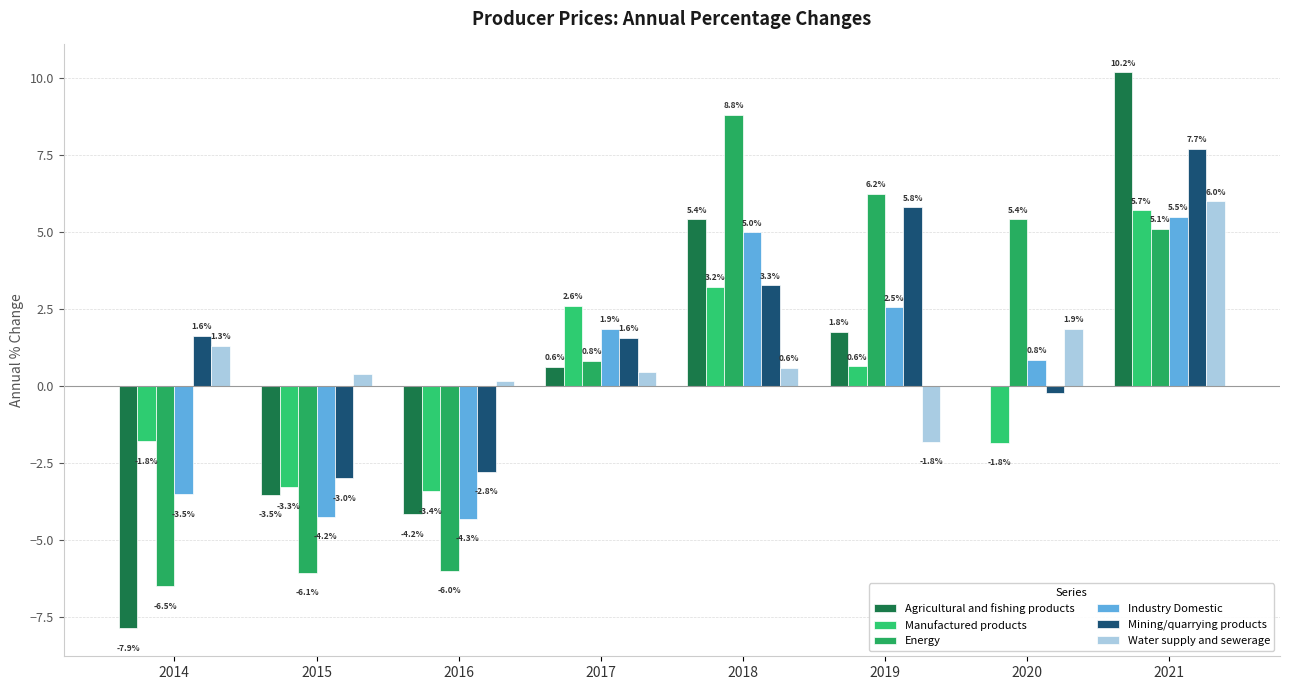

Count the number of data series in this chart.

6